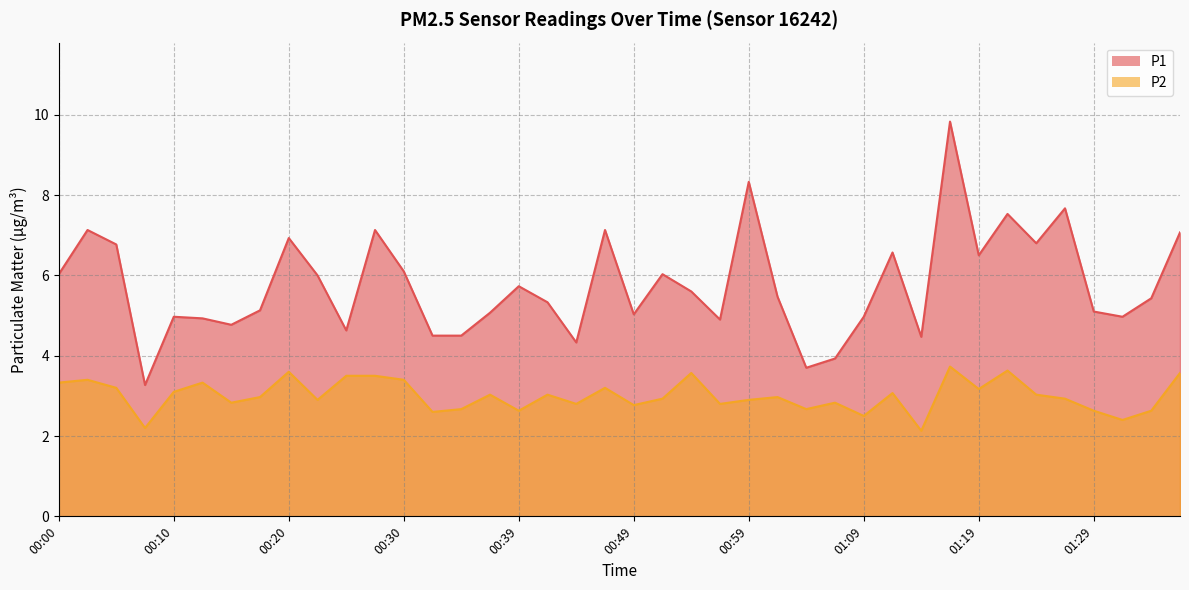

What is the total value across all series at 00:39?

8.4